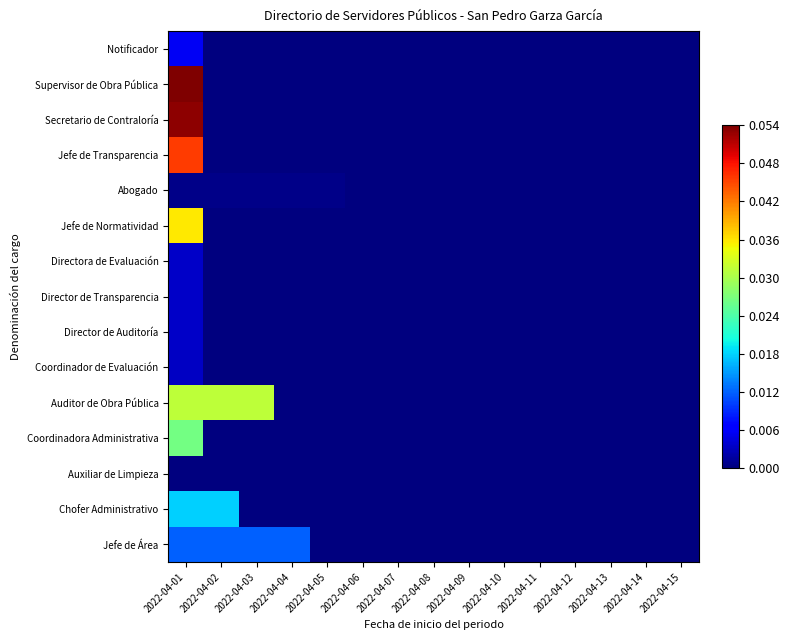

How many categories are shown in the chart?

15